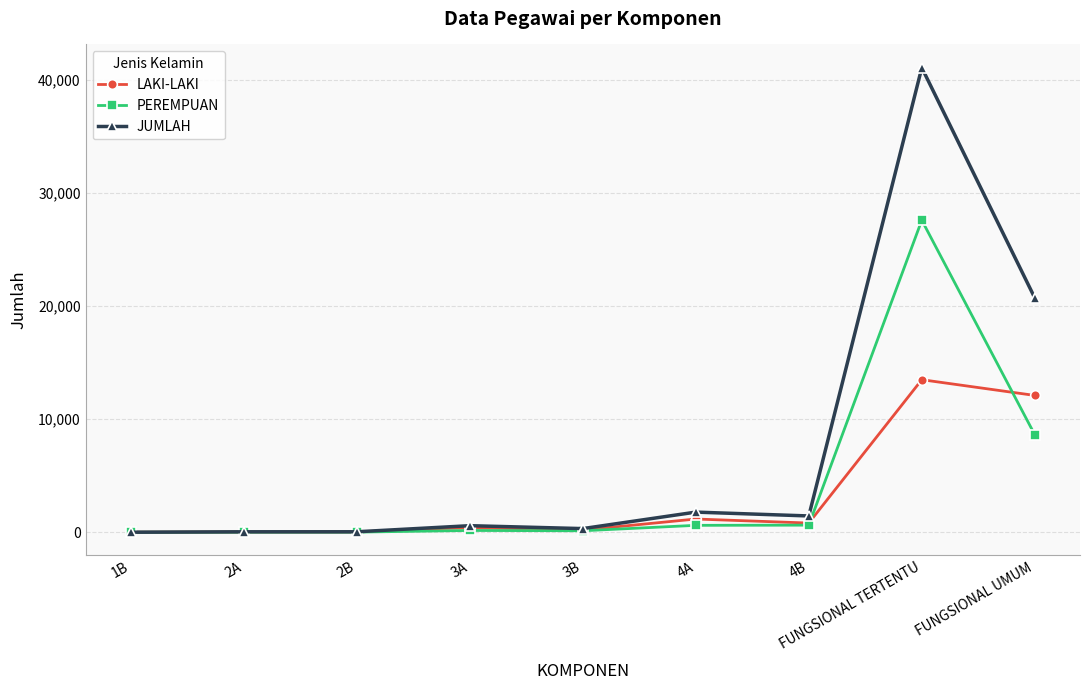

At how many categories does at least one series exceed 31170?

1